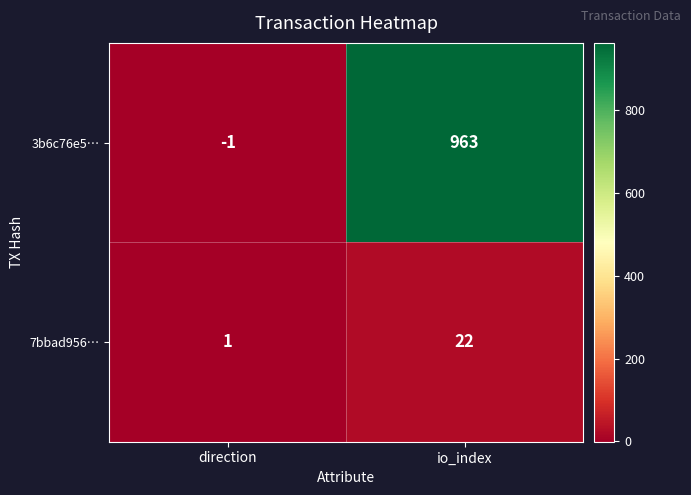

What is the average value of the 7bbad956… series?

12